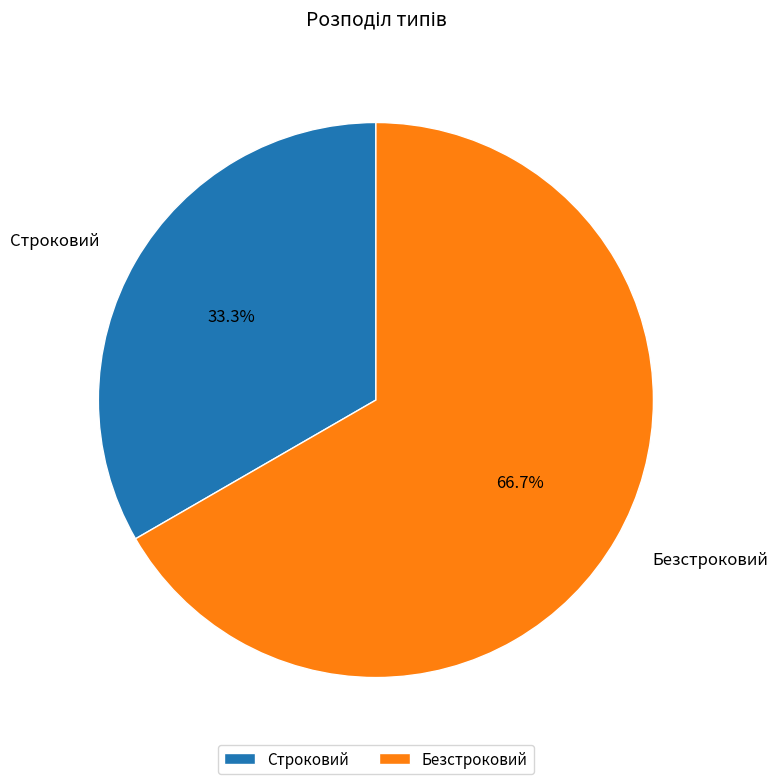

Which category has the biggest portion of the pie?

Безстроковий